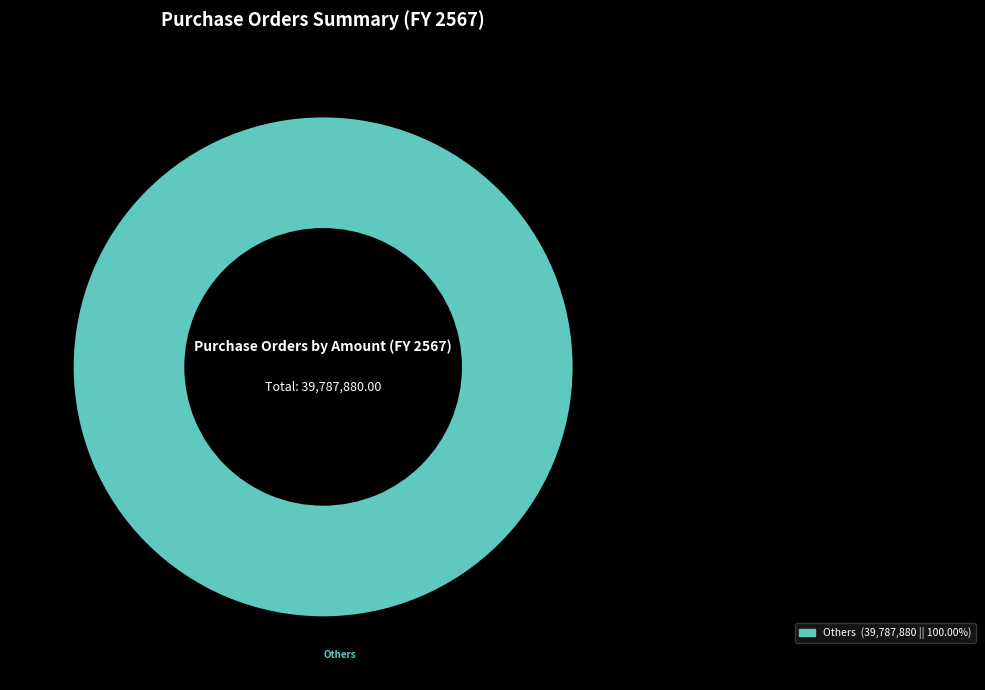

Is there a majority slice in this chart?

Yes